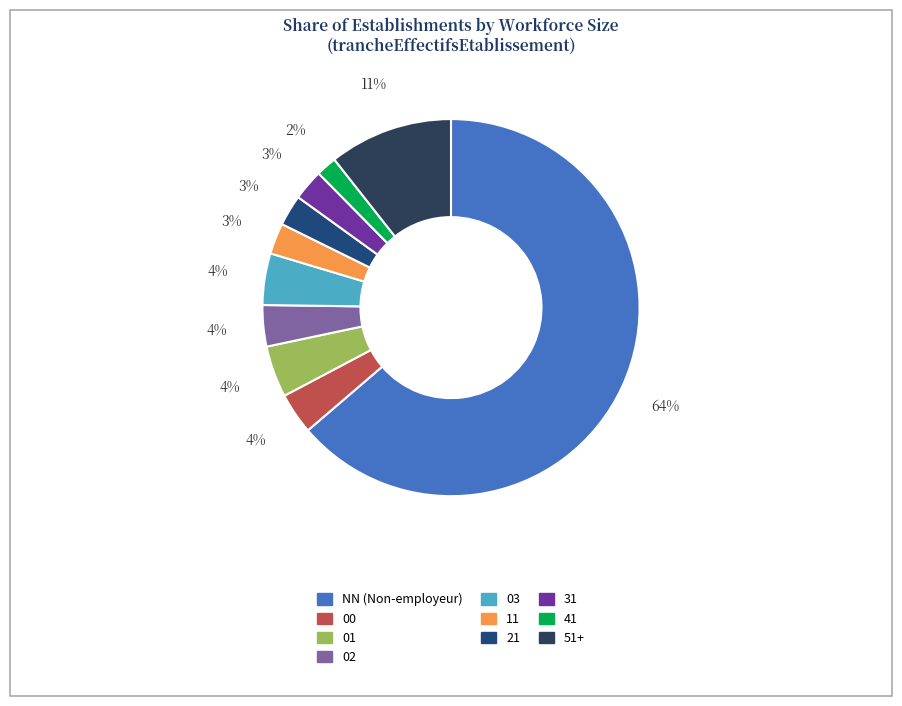

Is there any slice that represents more than half of the pie?

Yes